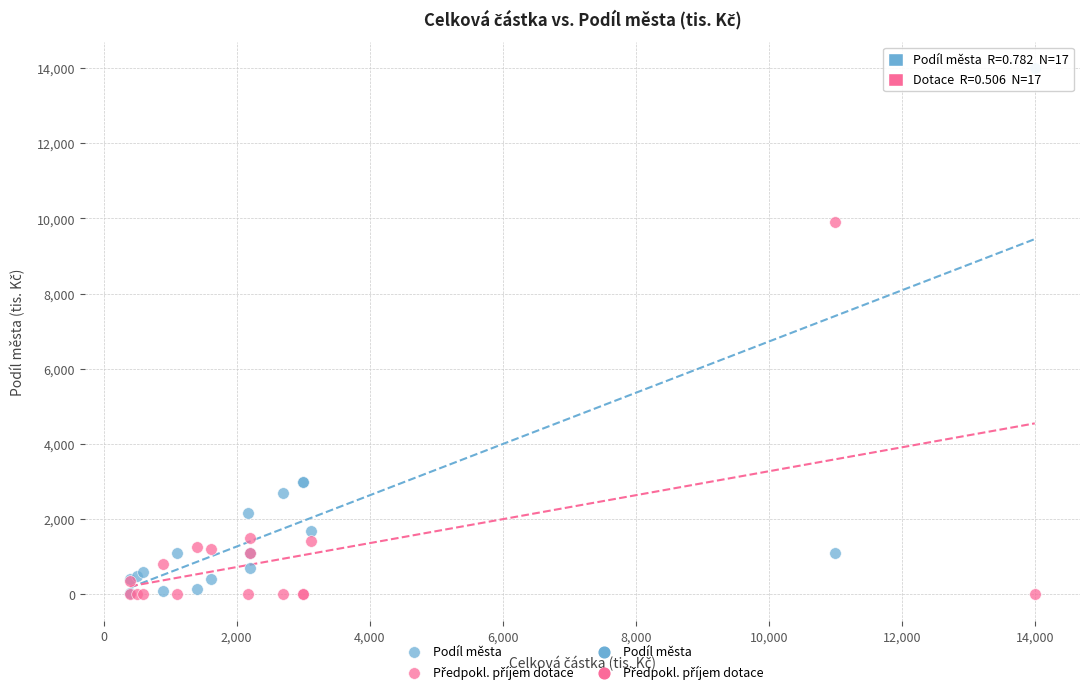

Across all series, what Y value is closest to 7000?

9900